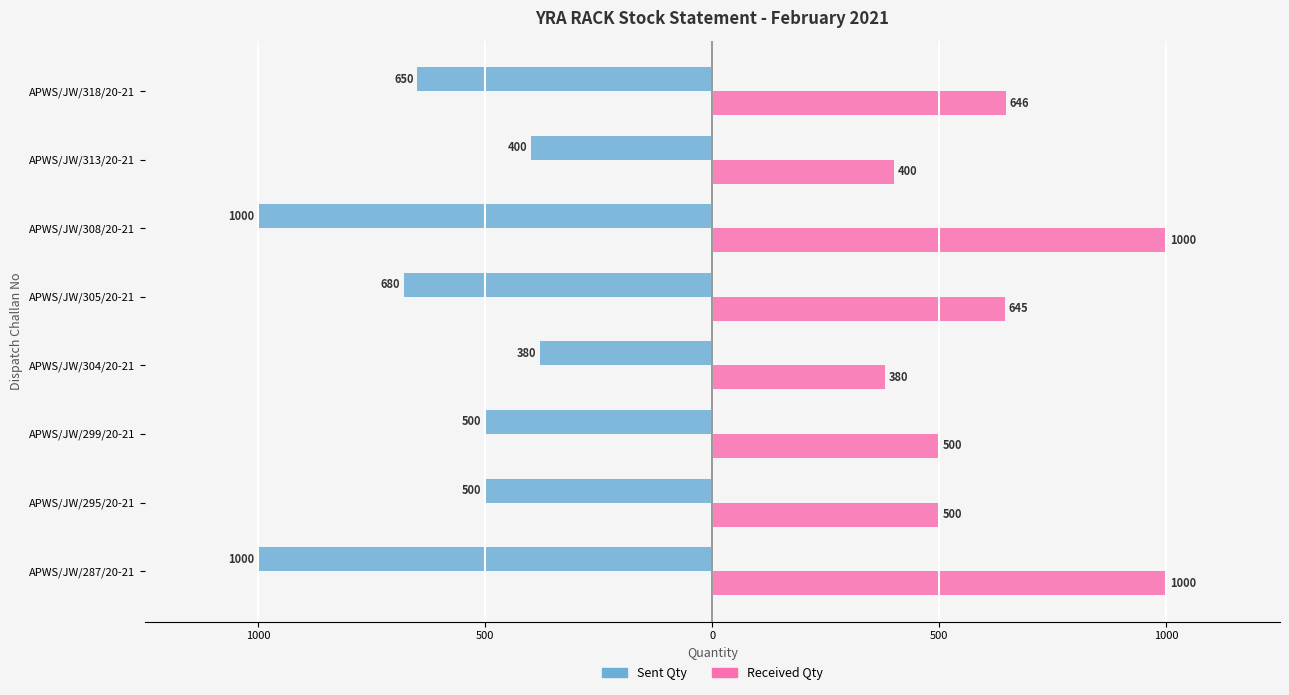

What are all the series names shown in the legend?

Sent Qty, Received Qty